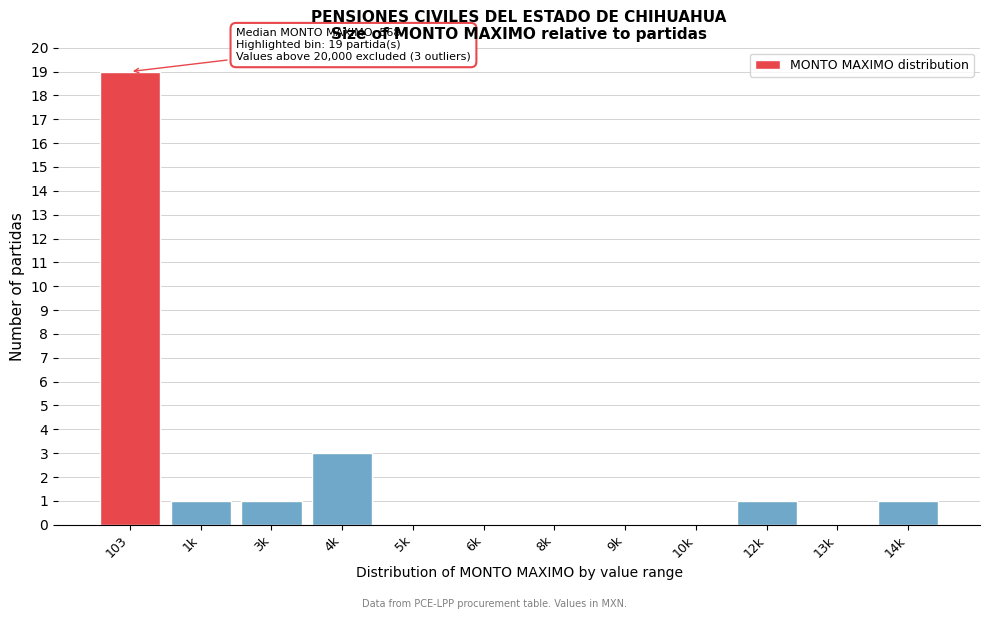

Reading right to left, extract all data points from this chart.

14k=1	13k=0	12k=1	10k=0	9k=0	8k=0	6k=0	5k=0	4k=3	3k=1	1k=1	103=19